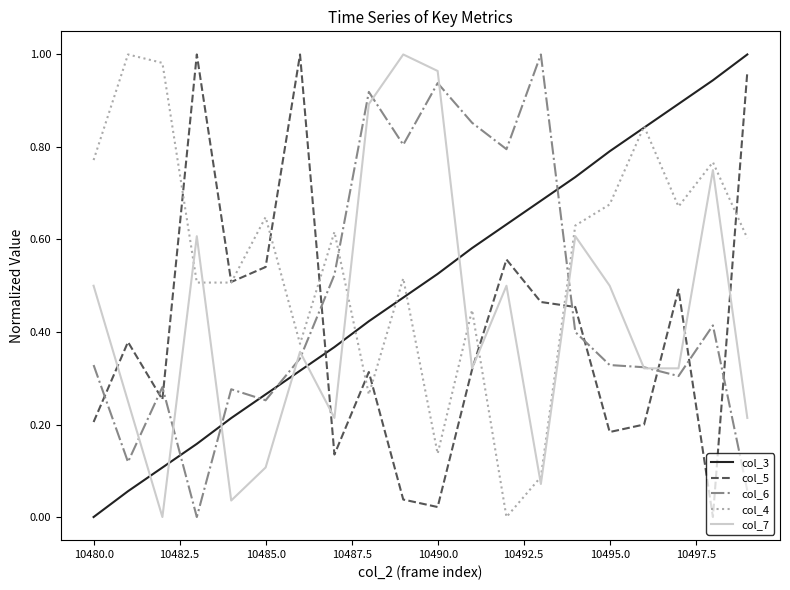

Which series has the largest total across all categories?

col_4